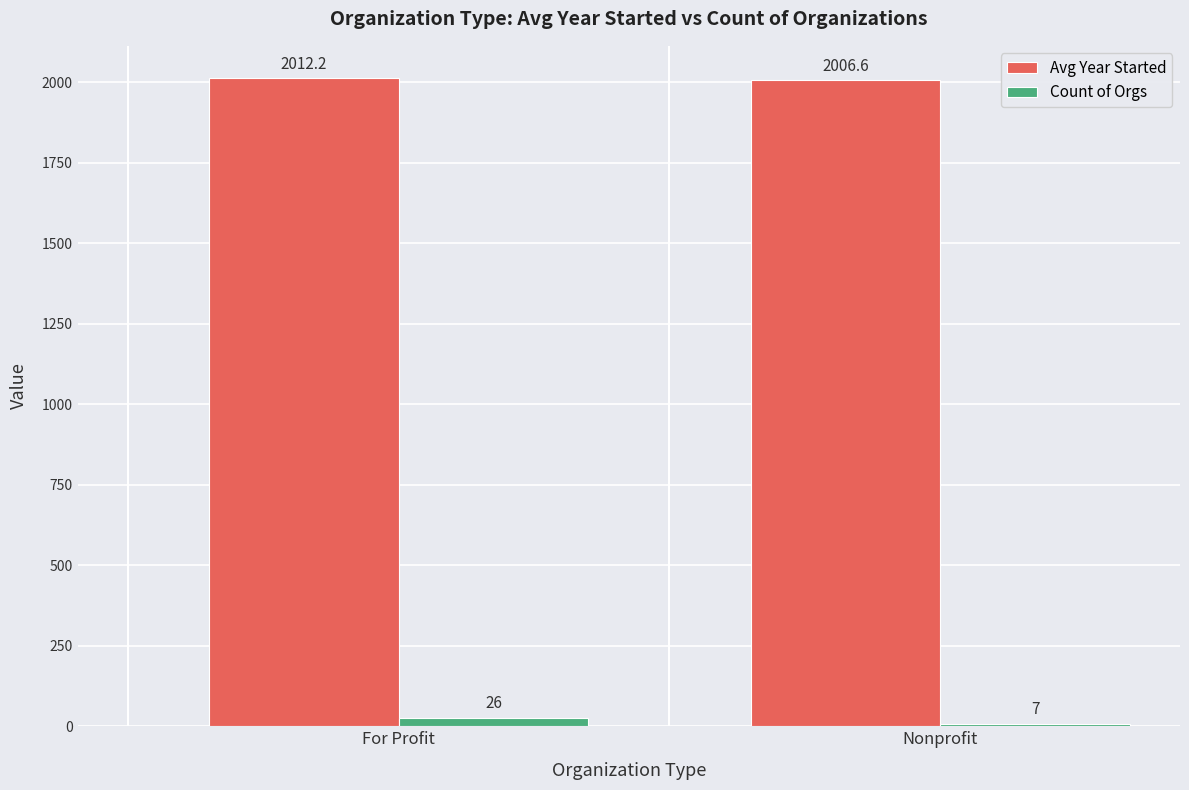

Which category has the highest value in the Count of Orgs series?

For Profit